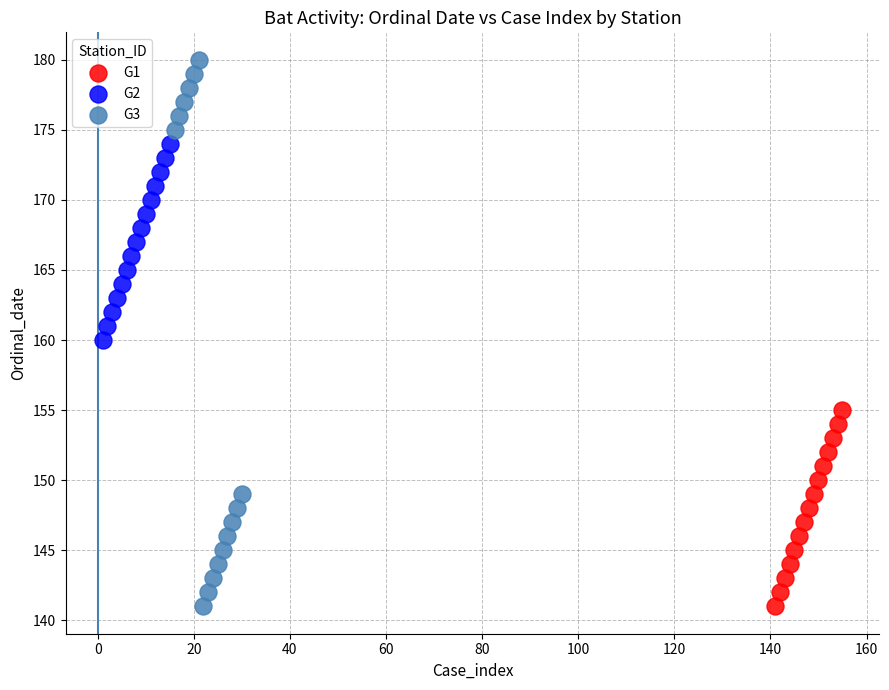

Which series has the widest spread of Y values?

G3